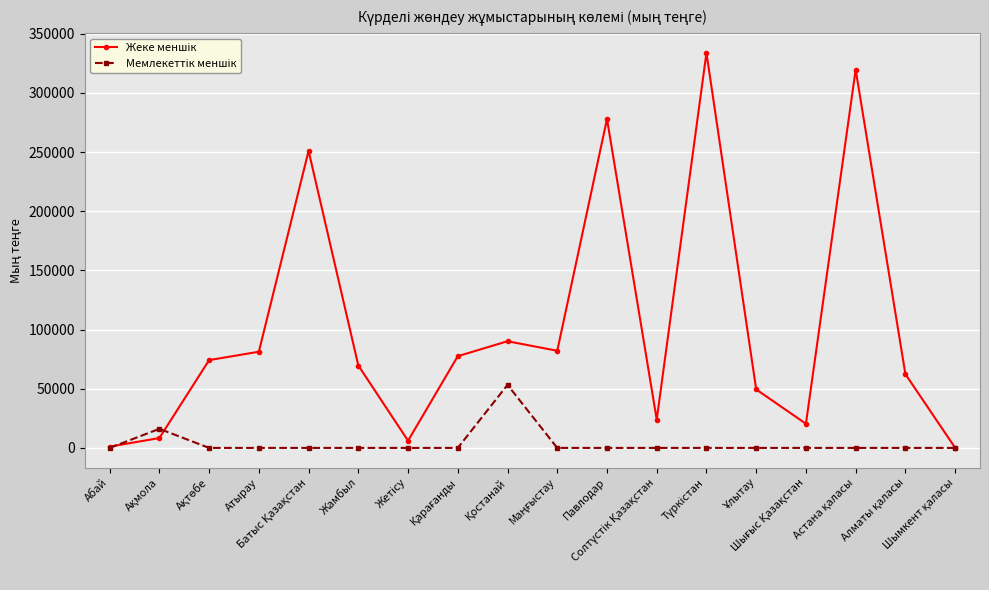

The Мемлекеттік меншік series shows -16359 at Қарағанды. True or false?

False